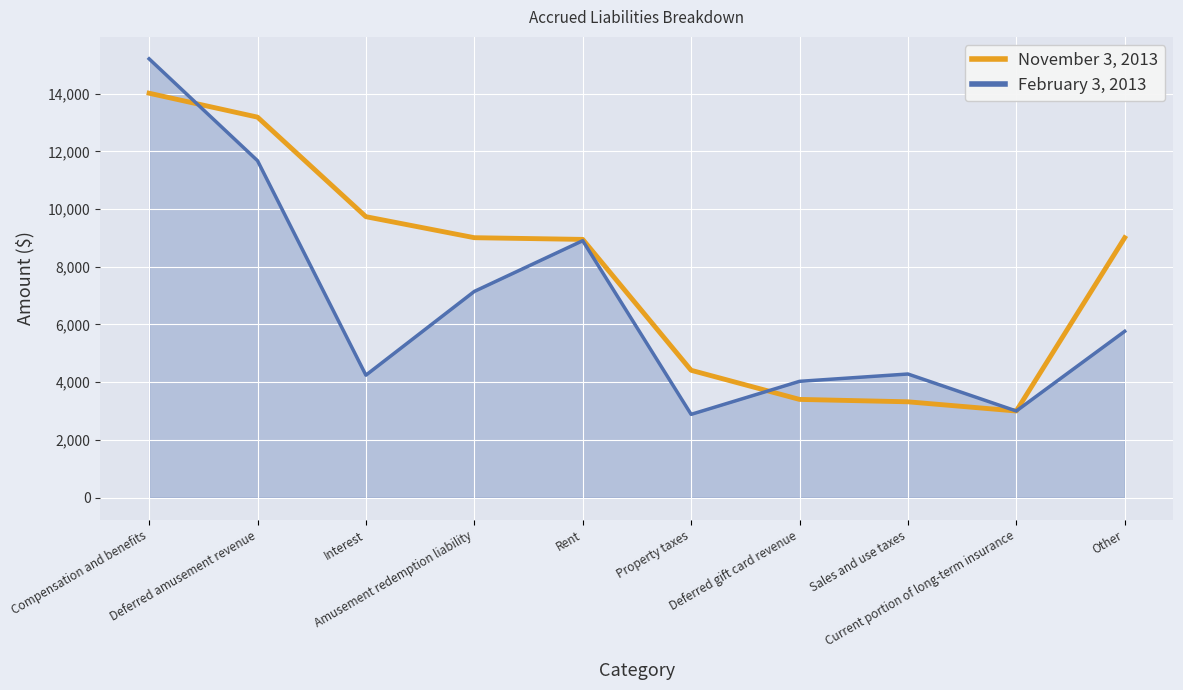

What is the average value of the February 3, 2013 series?

6712